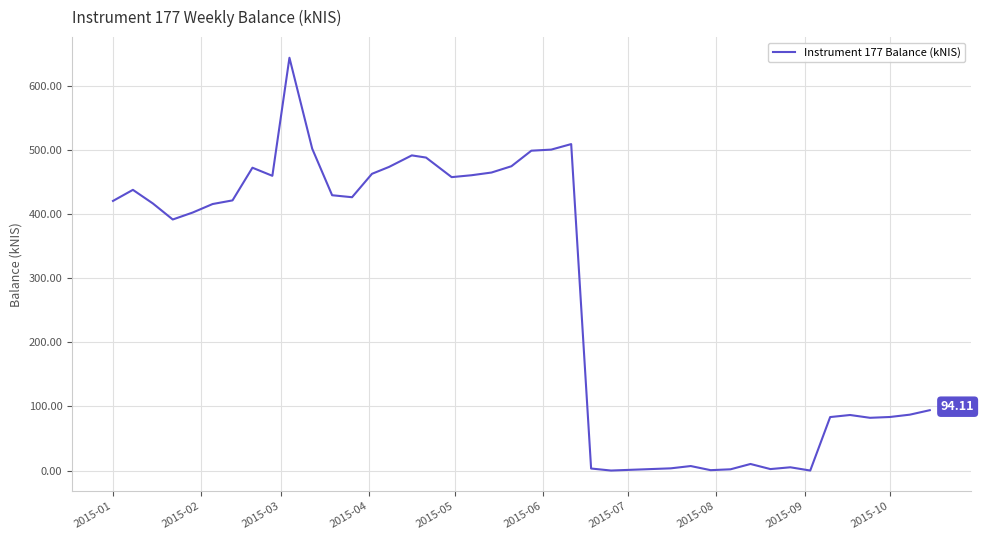

Count the number of categories in the chart.

40